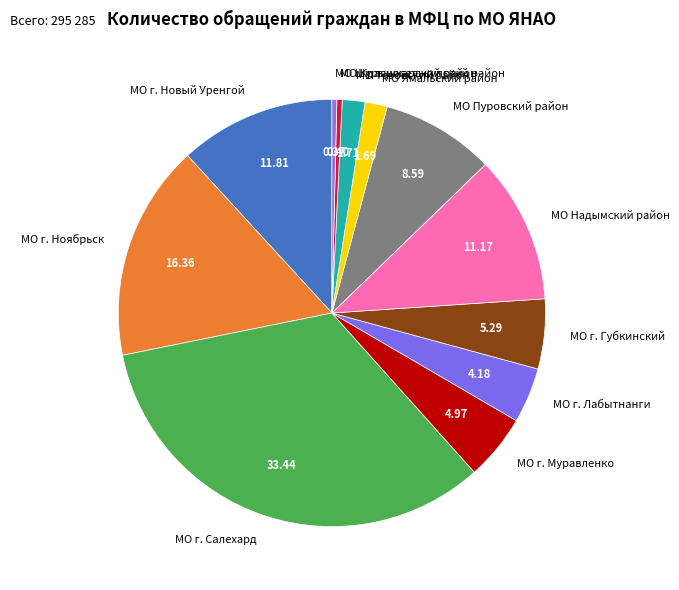

What is the largest slice in the pie chart?

МО г. Салехард